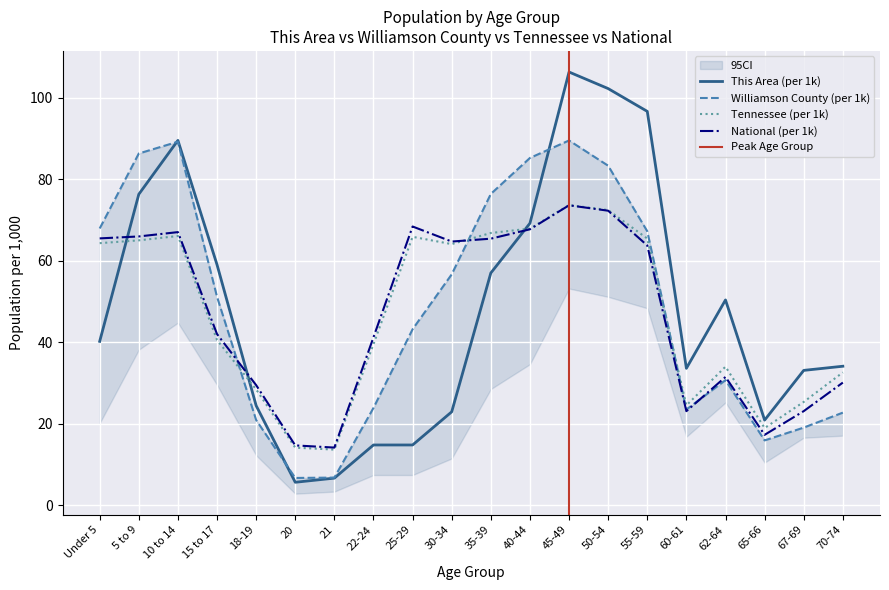

At which category does National reach its first local peak?

10 to 14